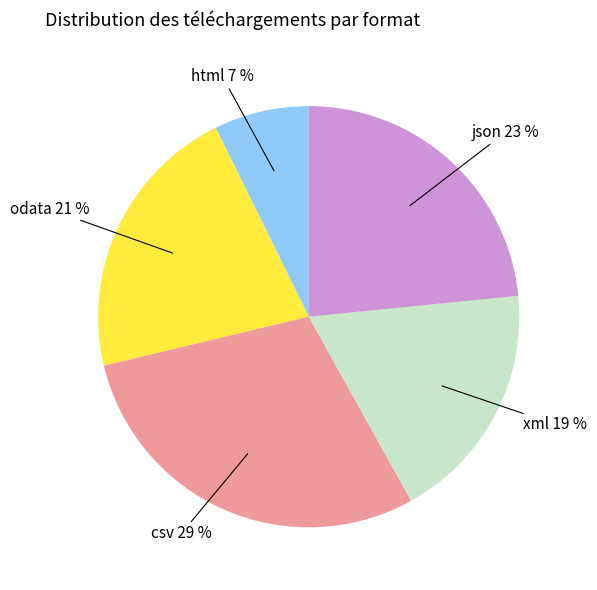

Combined, do odata and html account for over 50%?

No